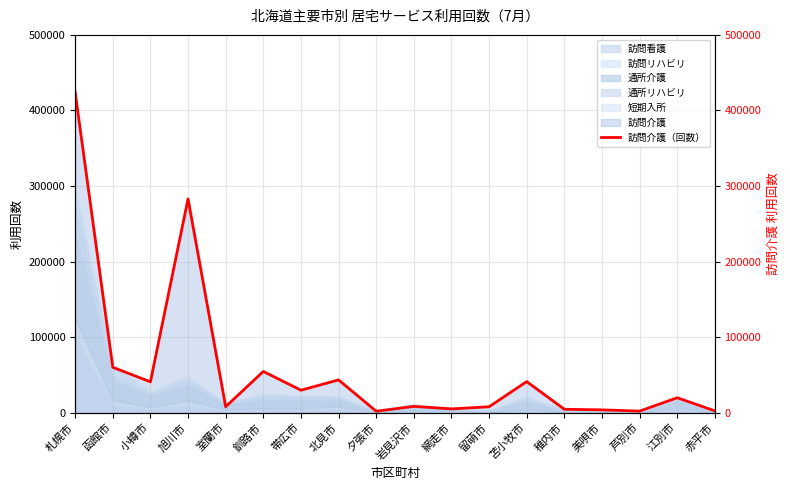

What is the greatest value displayed?

423992